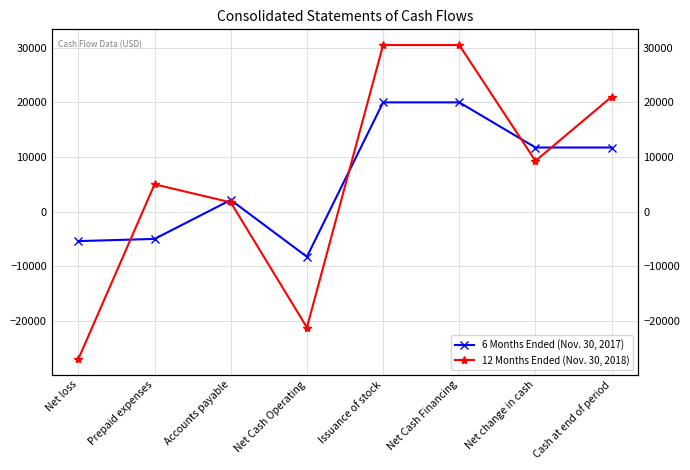

Where do 12 Months Ended (Nov. 30, 2018) and 6 Months Ended (Nov. 30, 2017) first cross each other?

Net loss and Prepaid expenses